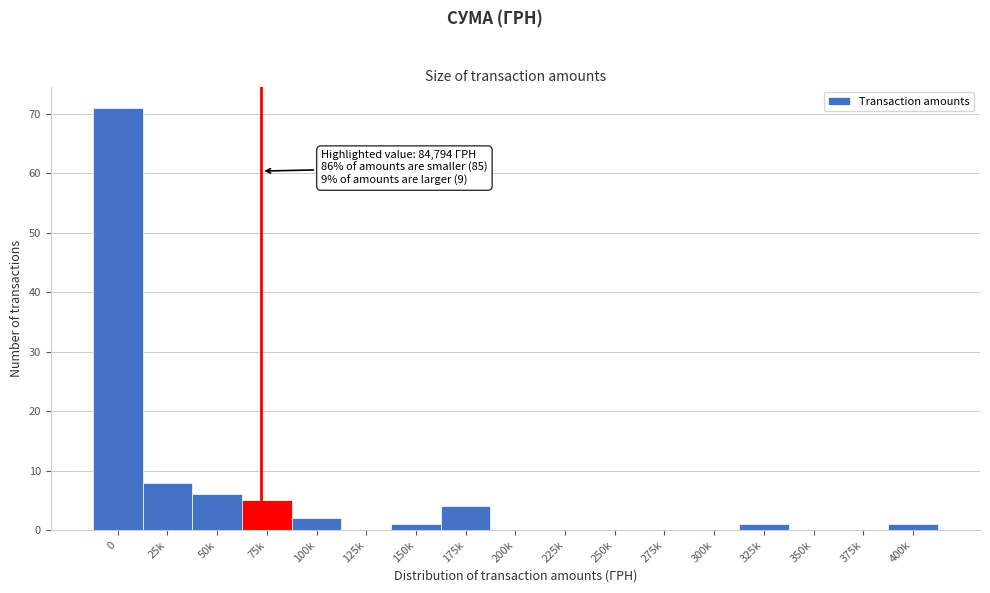

Reading left to right, what are all the values shown in this chart?

0=71	25k=8	50k=6	75k=5	100k=2	125k=0	150k=1	175k=4	200k=0	225k=0	250k=0	275k=0	300k=0	325k=1	350k=0	375k=0	400k=1